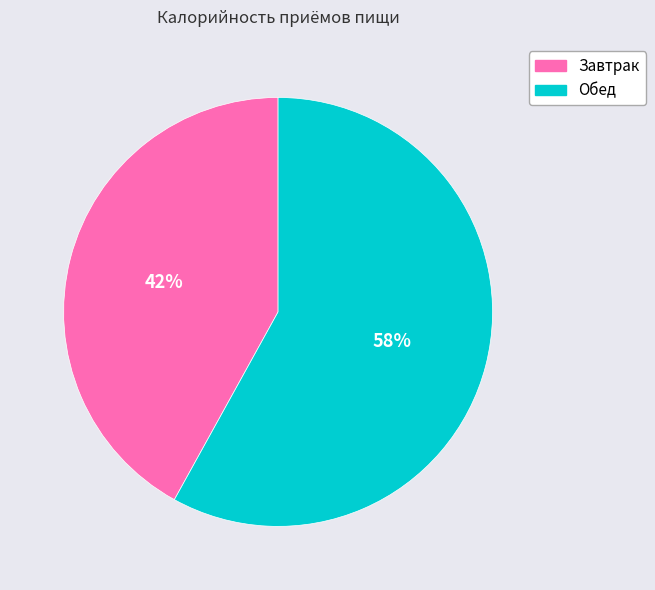

Rank the categories by value from highest to lowest.

Обед, Завтрак